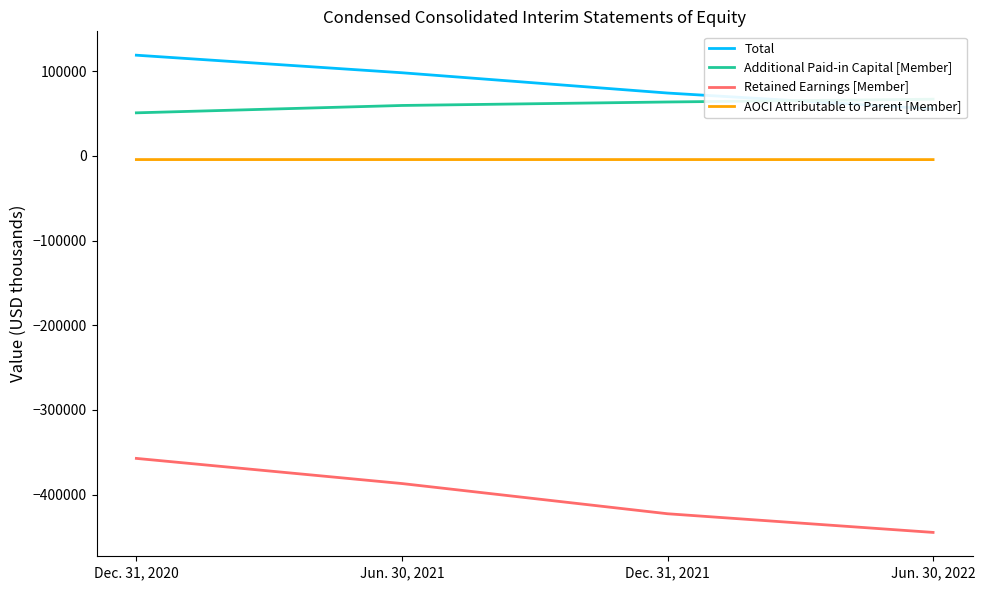

Does the chart display data point markers on the line(s)?

No